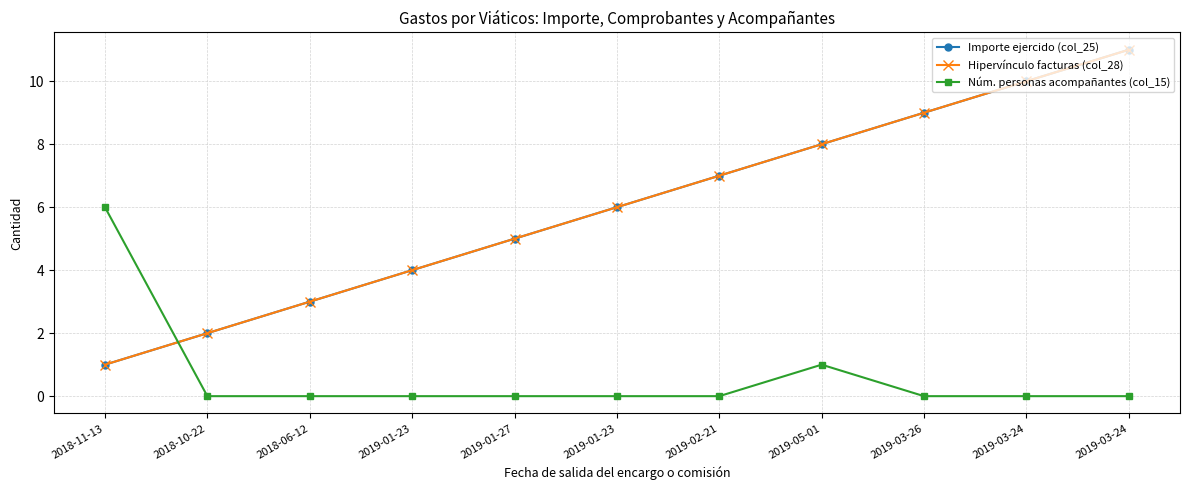

Does the chart have visible grid lines?

Yes